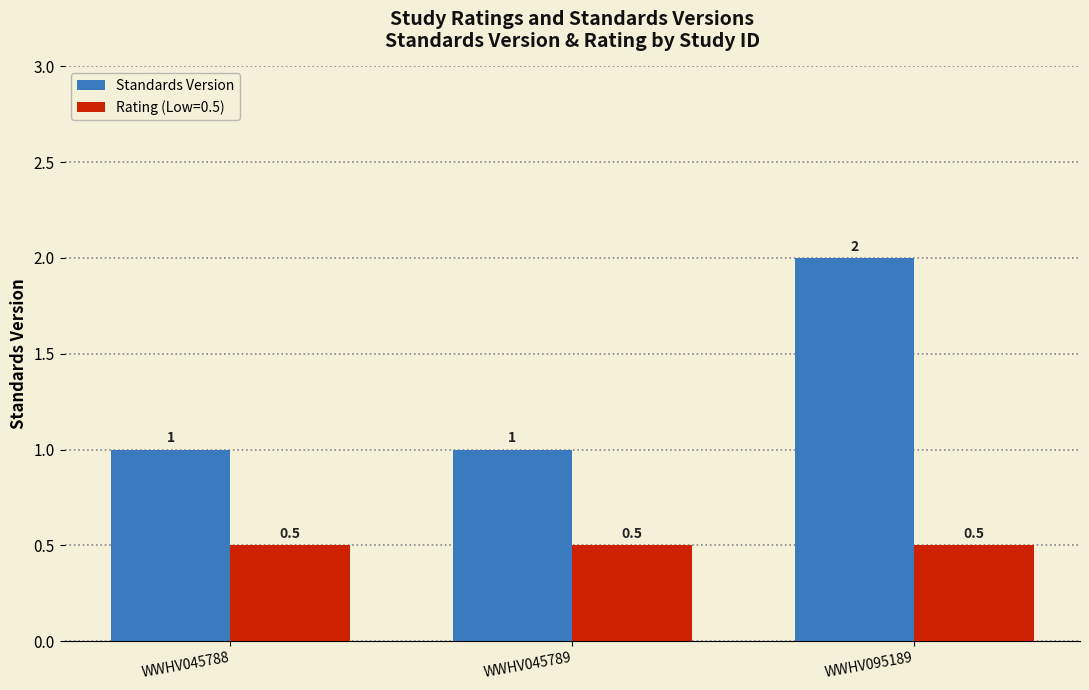

What is the difference between the Standards Version values at WWHV045789 and WWHV095189?

1.0